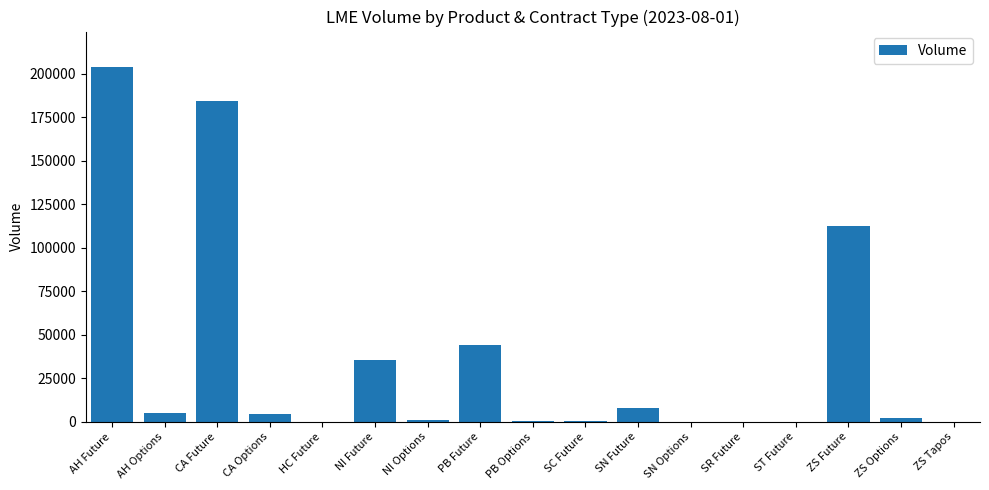

Between PB Future and PB Options, which is larger?

PB Future